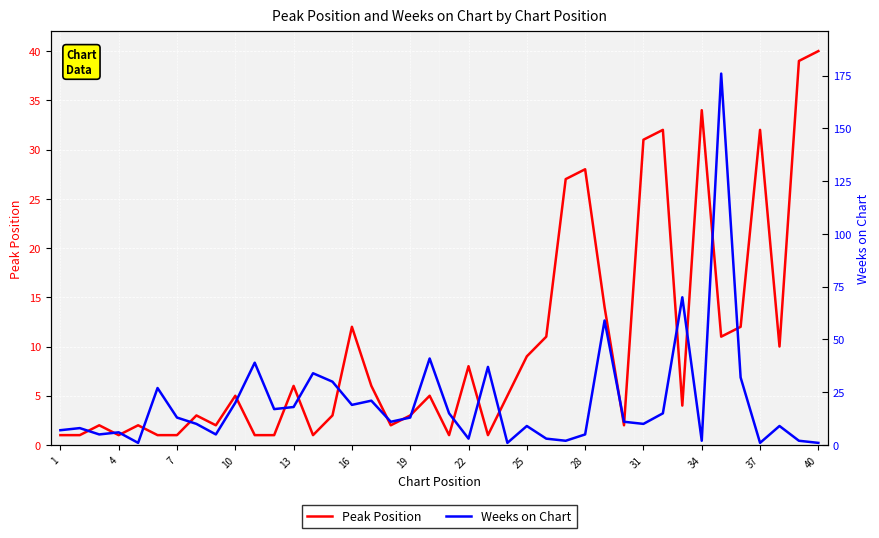

The value of Peak Position at 28 is 28. True or false?

True